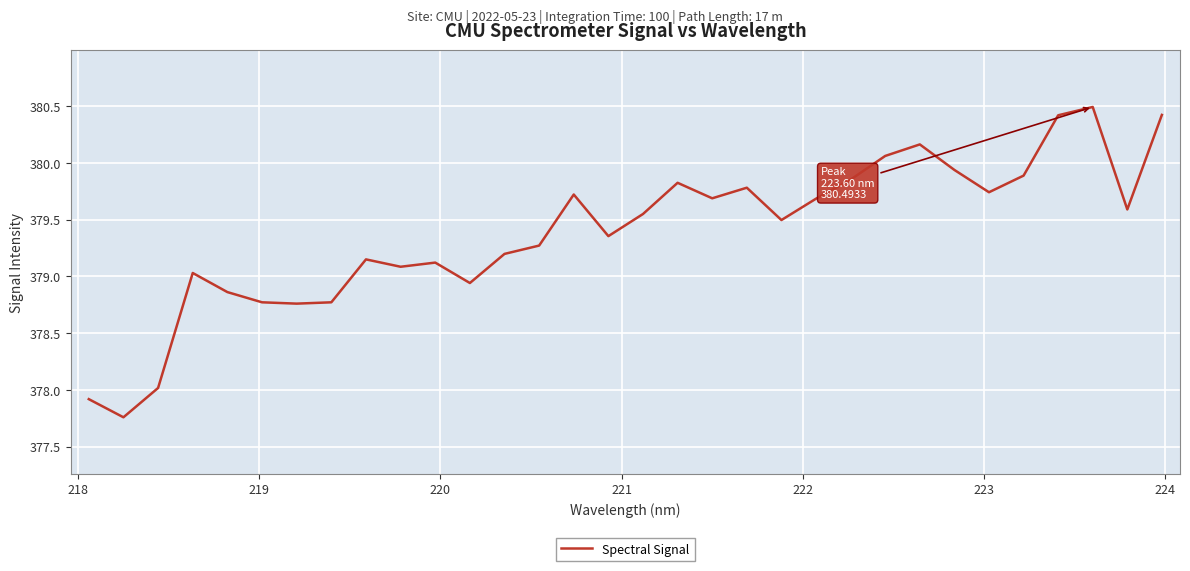

What is the difference between the maximum and minimum values?

2.7